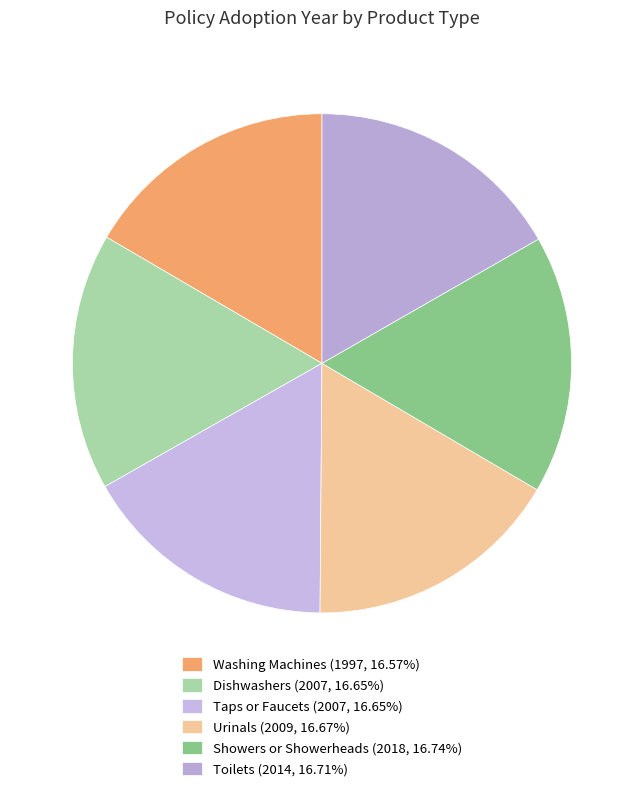

How many slices are in this pie chart?

6